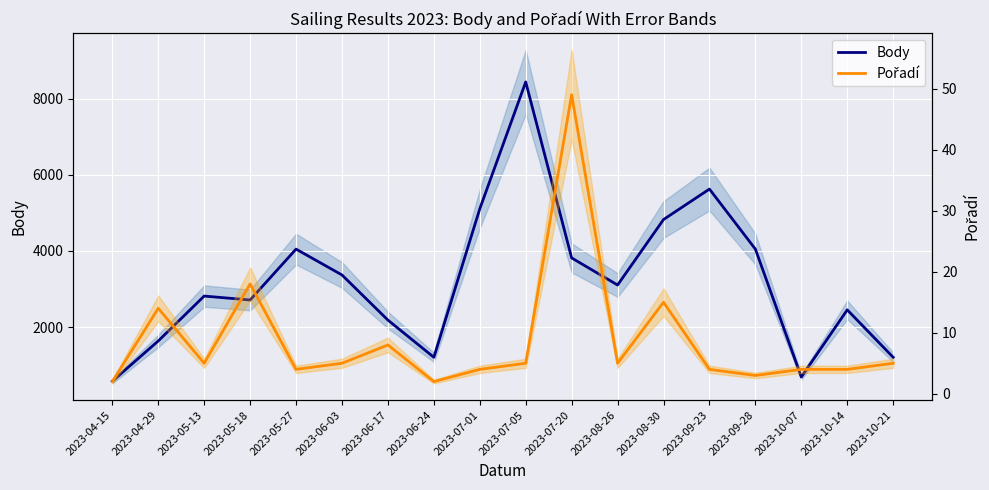

At 2023-06-03, list the series in order from largest to smallest.

Body, Pořadí